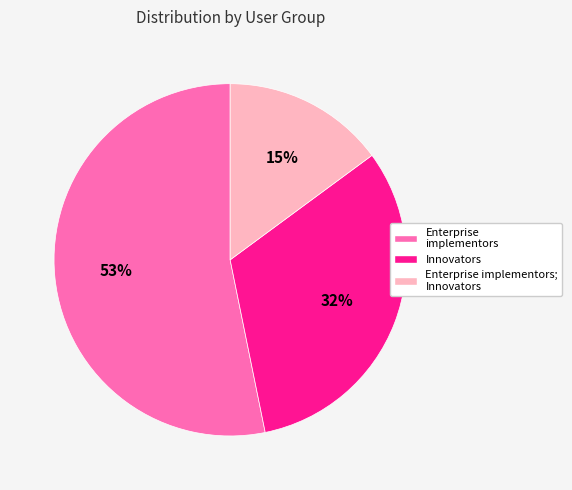

To the nearest percent, what is the combined percentage of Enterprise implementors; Innovators and Innovators?

47%